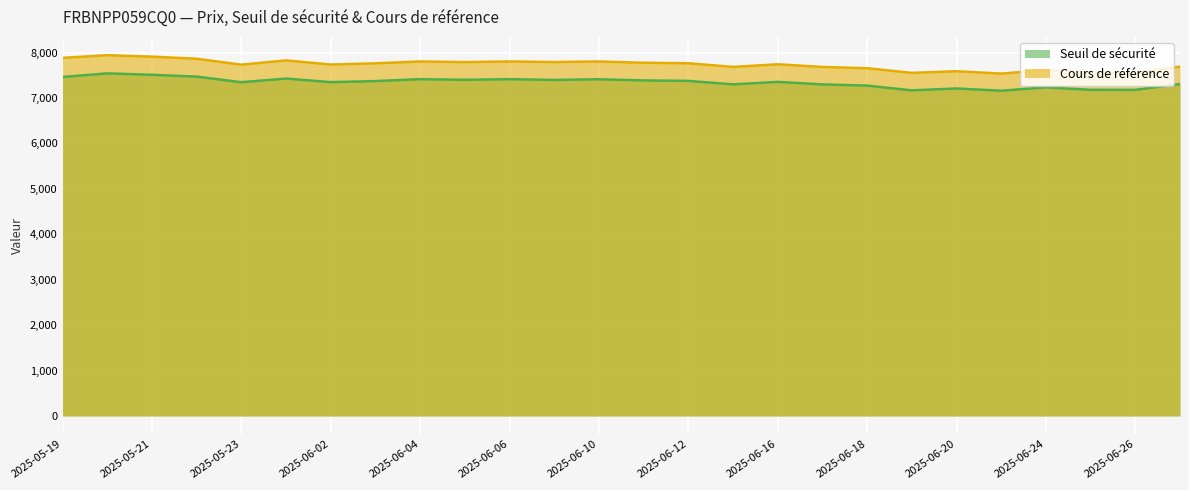

Is the value of Cours de référence at 2025-06-05 greater than the value of Seuil de sécurité at 2025-06-06?

Yes